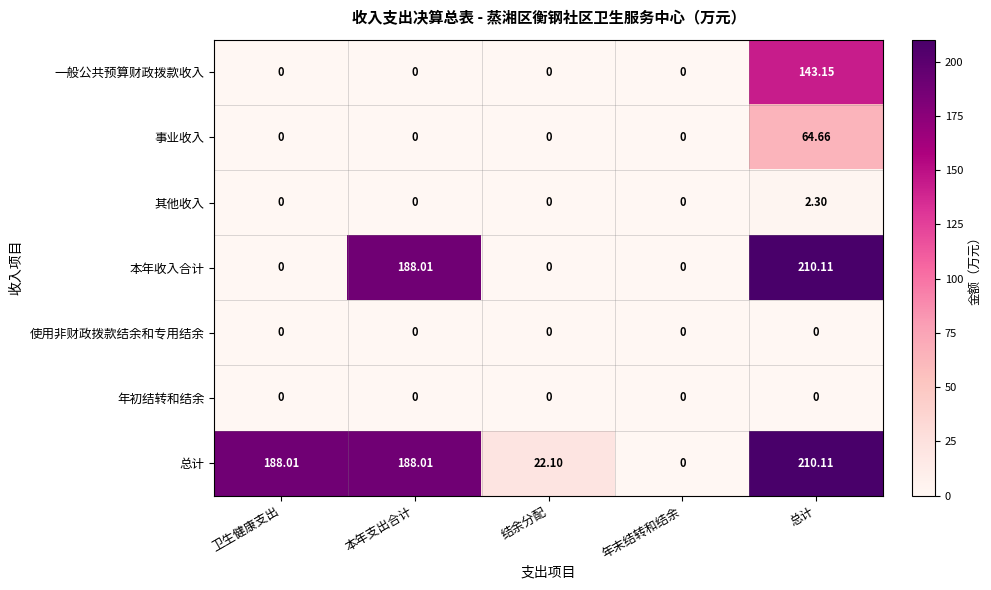

How many distinct data groups are displayed?

7